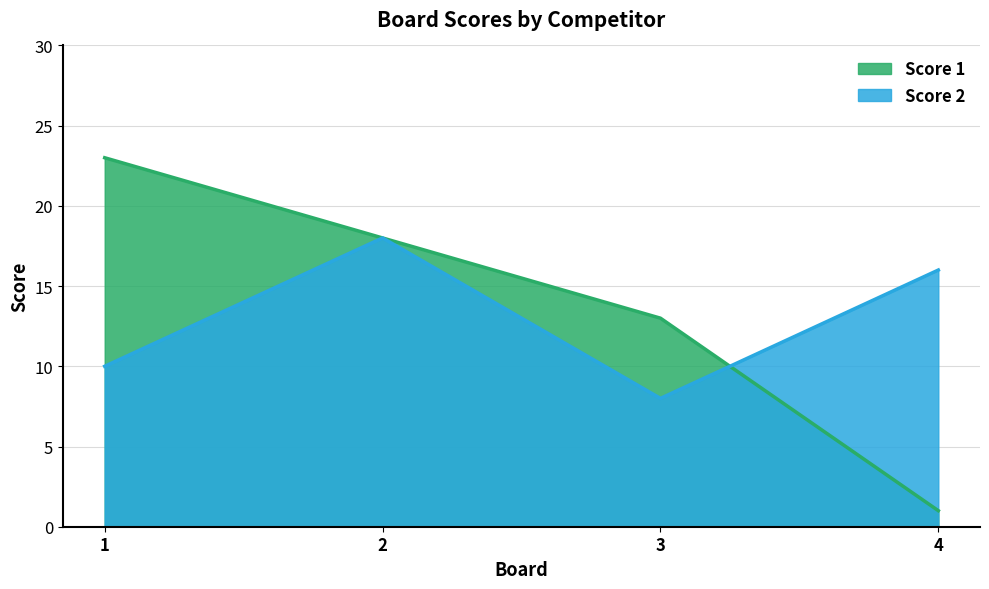

Rank the series at 1 from lowest to highest value.

Score 2, Score 1